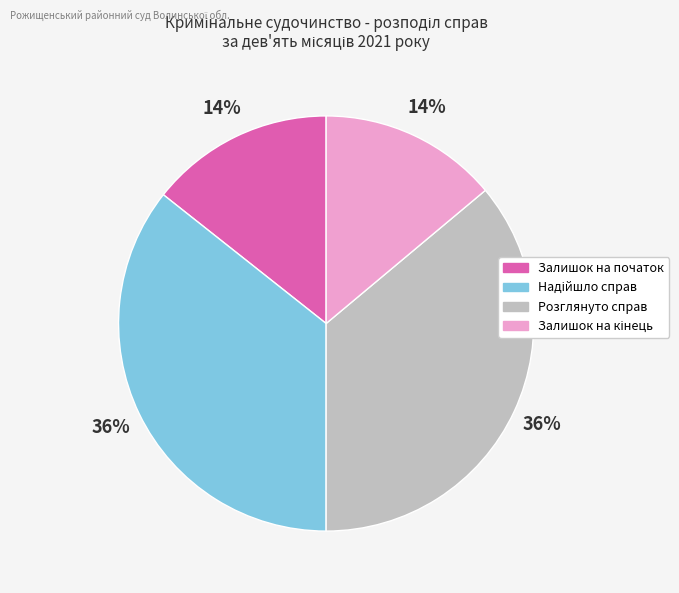

Between Залишок на початок and Розглянуто справ, which is larger?

Розглянуто справ